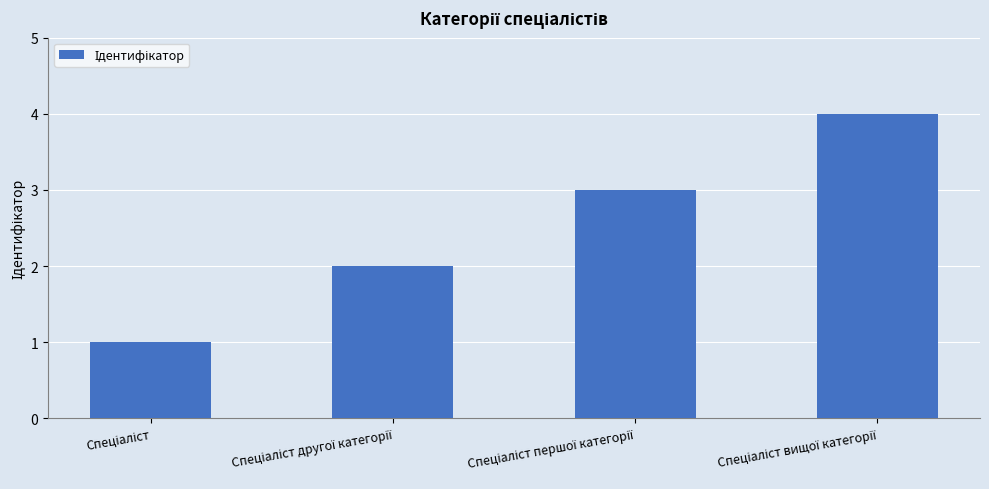

Reading left to right, list all the values displayed in this chart.

1	2	3	4